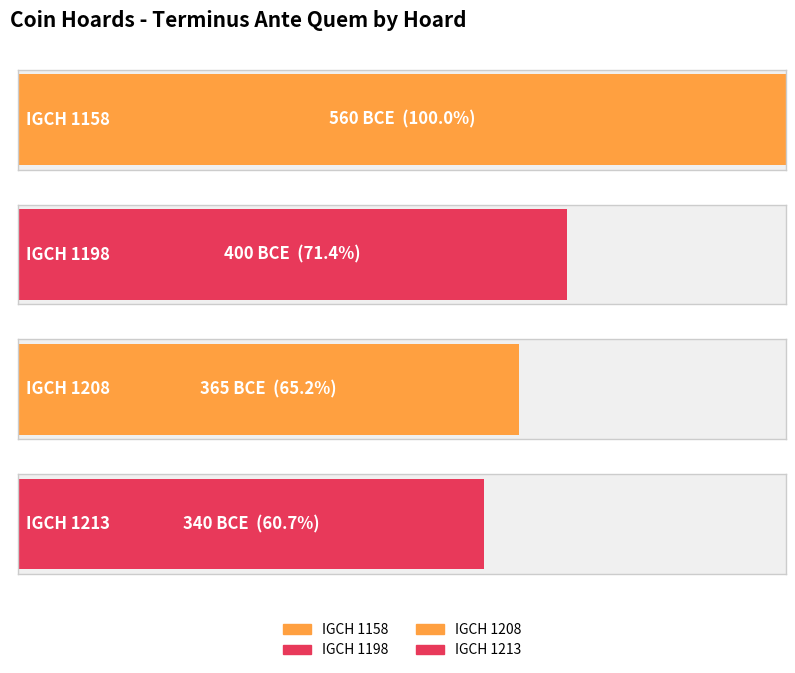

What is the value of the 2nd bar from the left?

-400